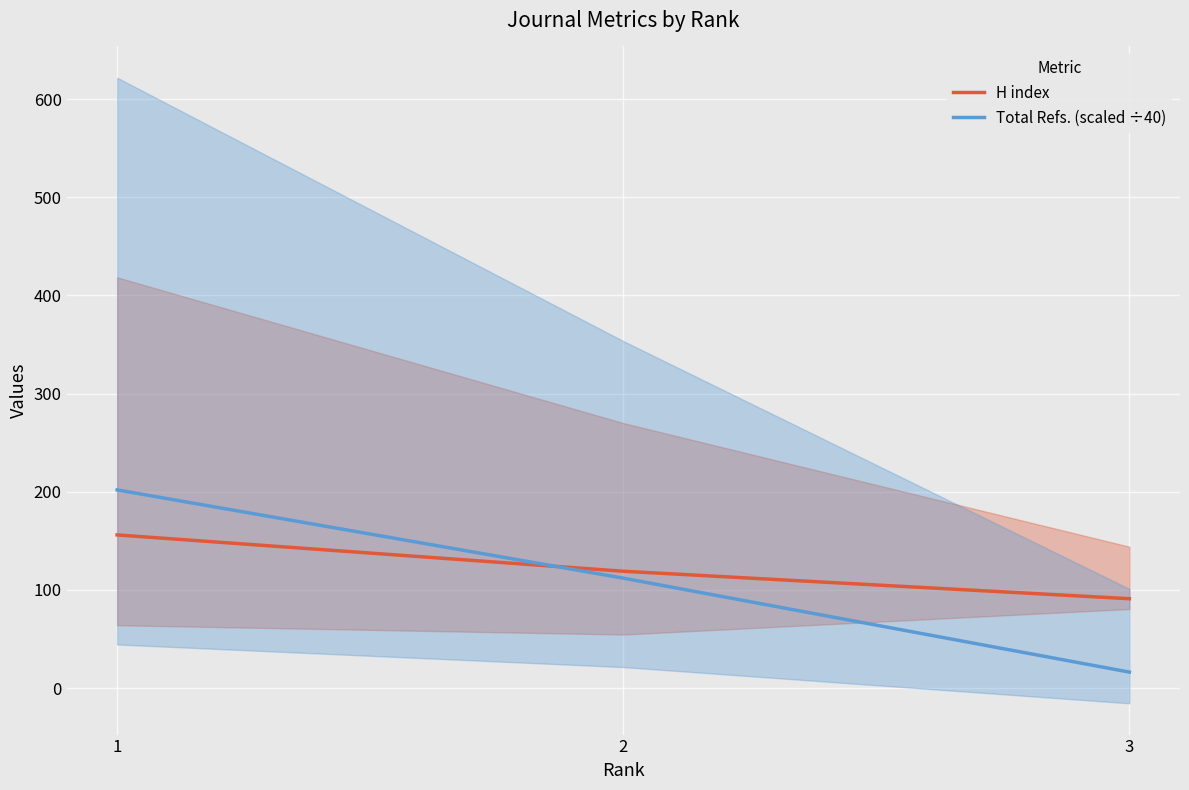

Reading left to right, extract all data points from this chart.

H index: 156.0	119.0	91.0
Total Refs. (scaled ÷40): 201.9	112.0	16.2